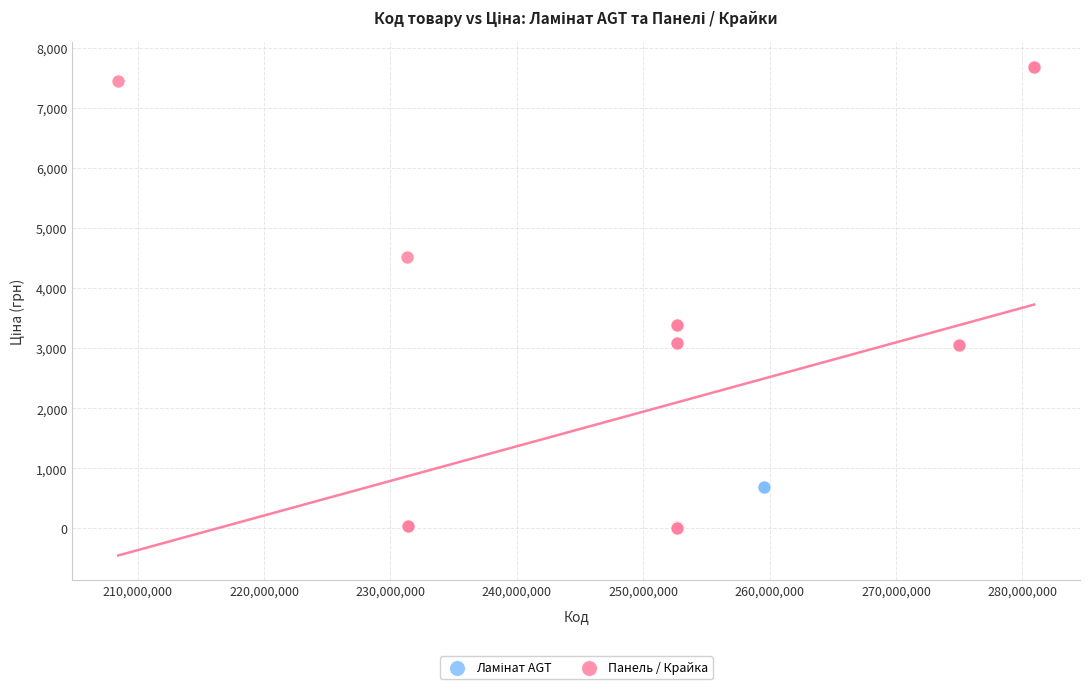

Which series reaches the maximum Y coordinate?

Панель / Крайка